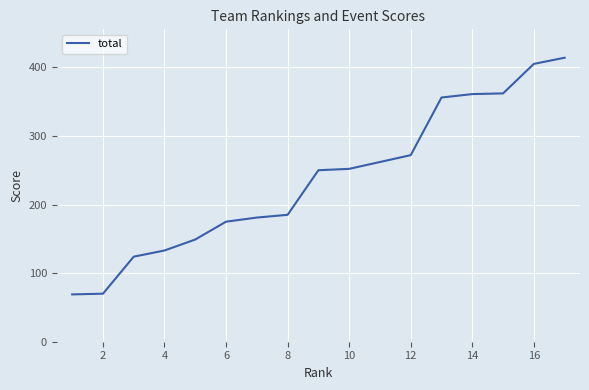

What is the greatest value displayed?

414